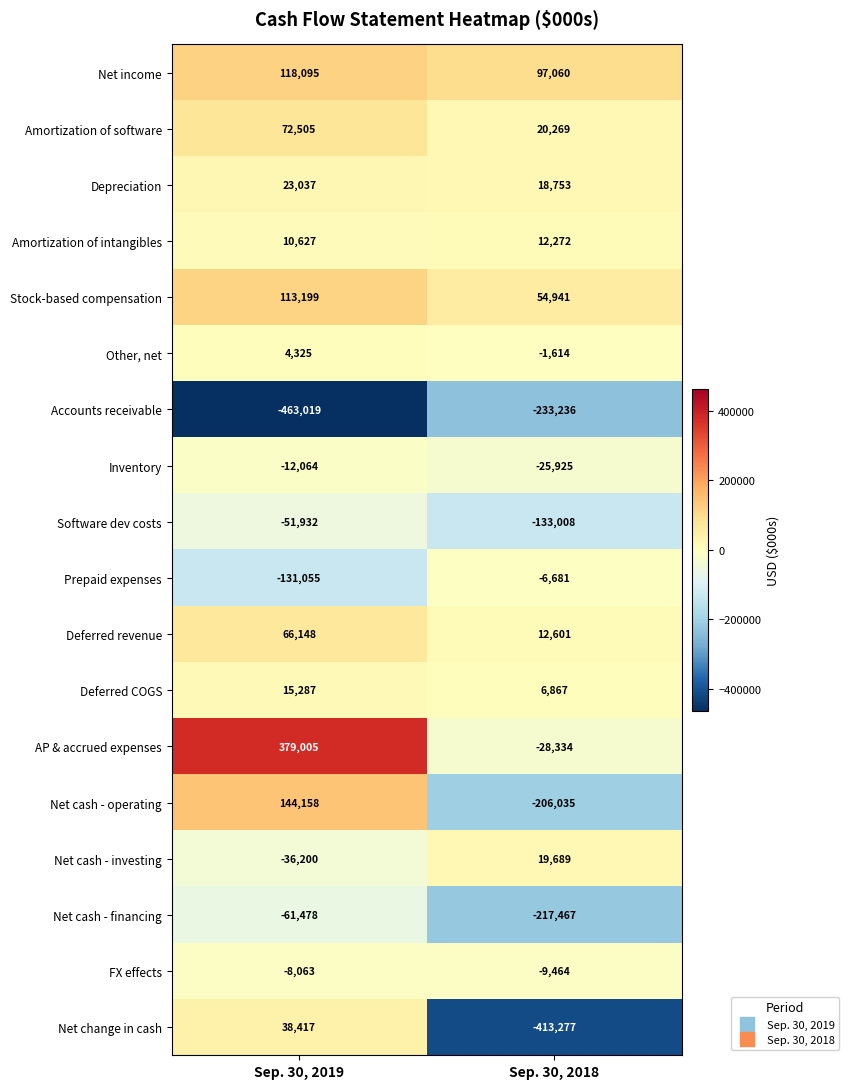

What is the approximate value of Deferred COGS at Sep. 30, 2019, to the nearest 10?

15290